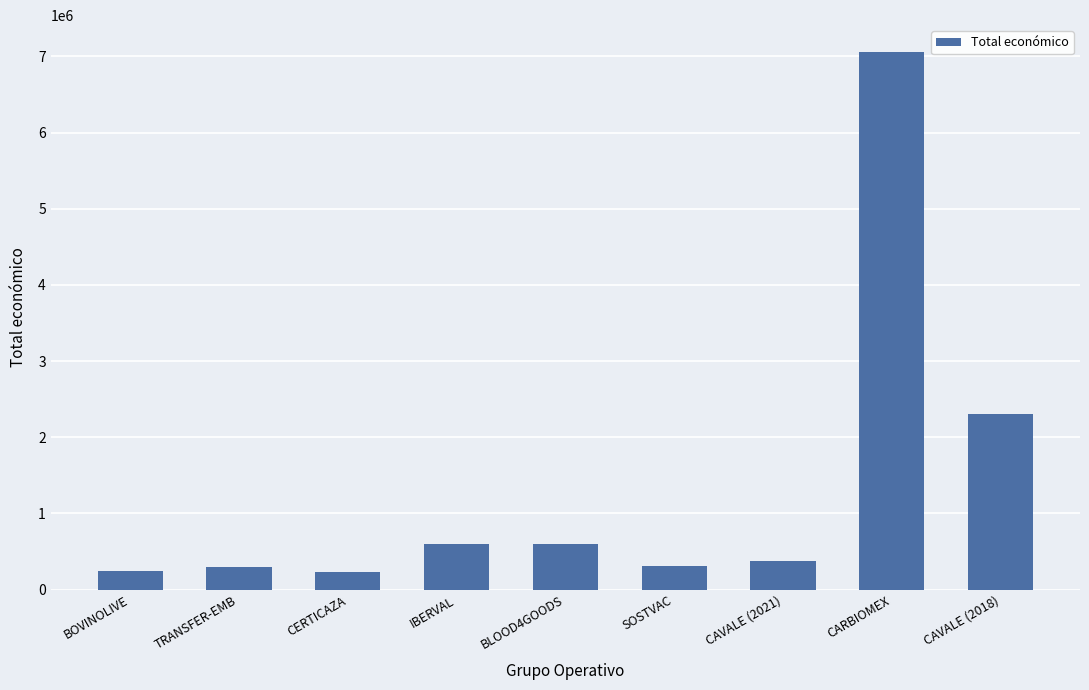

What is the ratio of the value at TRANSFER-EMB to the value at CAVALE (2021)?

0.8